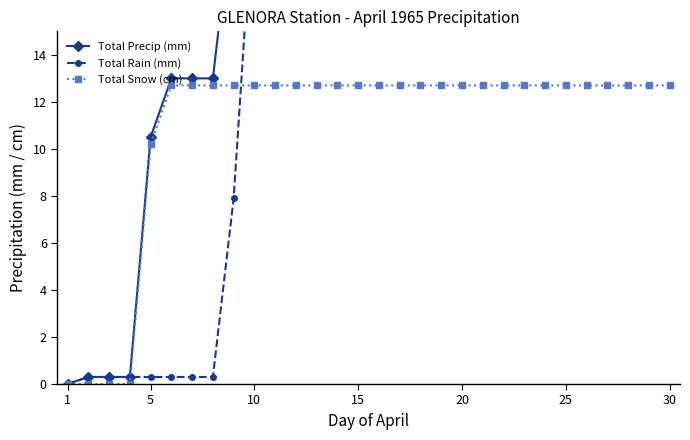

How many lines are shown in the chart?

3